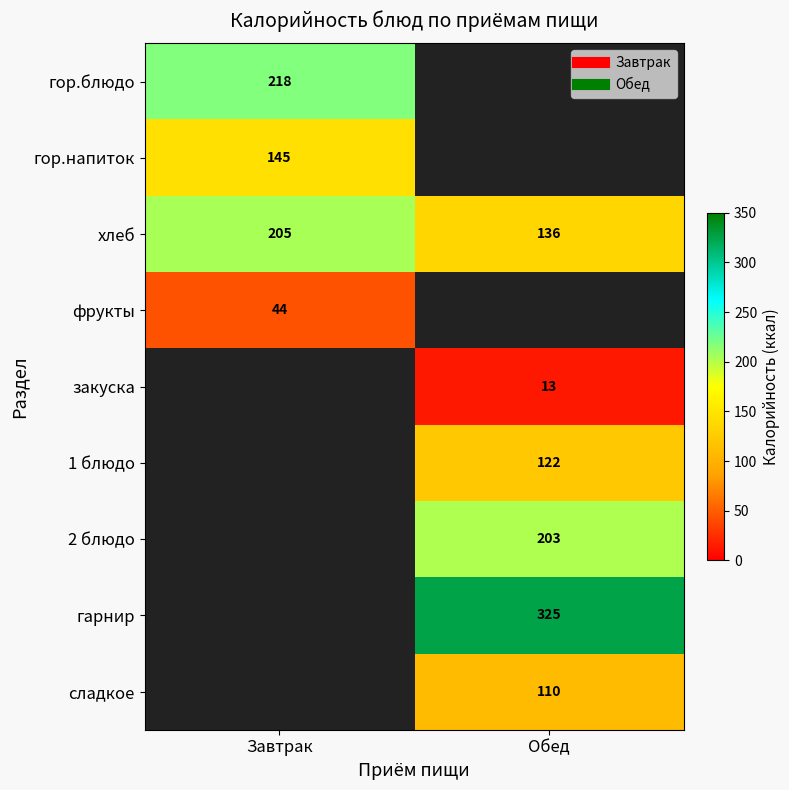

At Завтрак, list the series in order from smallest to largest.

фрукты, гор.напиток, хлеб, гор.блюдо, закуска, 1 блюдо, 2 блюдо, гарнир, сладкое